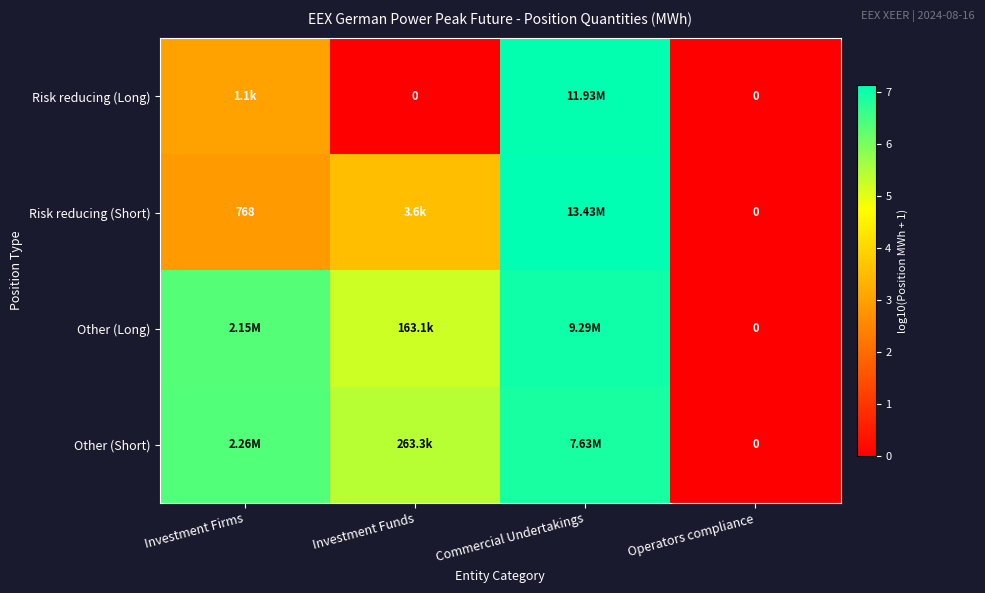

At Commercial Undertakings, list the series in order from largest to smallest.

Risk reducing (Short), Risk reducing (Long), Other (Long), Other (Short)